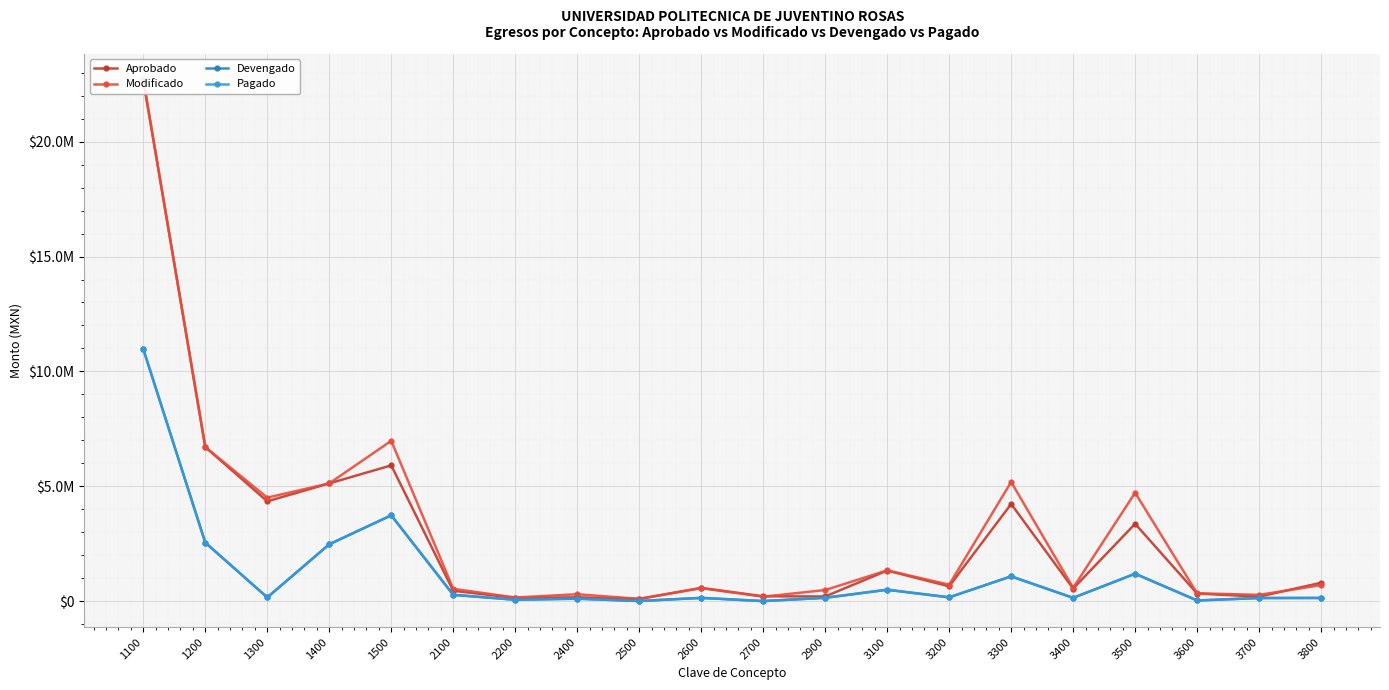

Is the value of Devengado at 2400 greater than the value of Modificado at 1100?

No